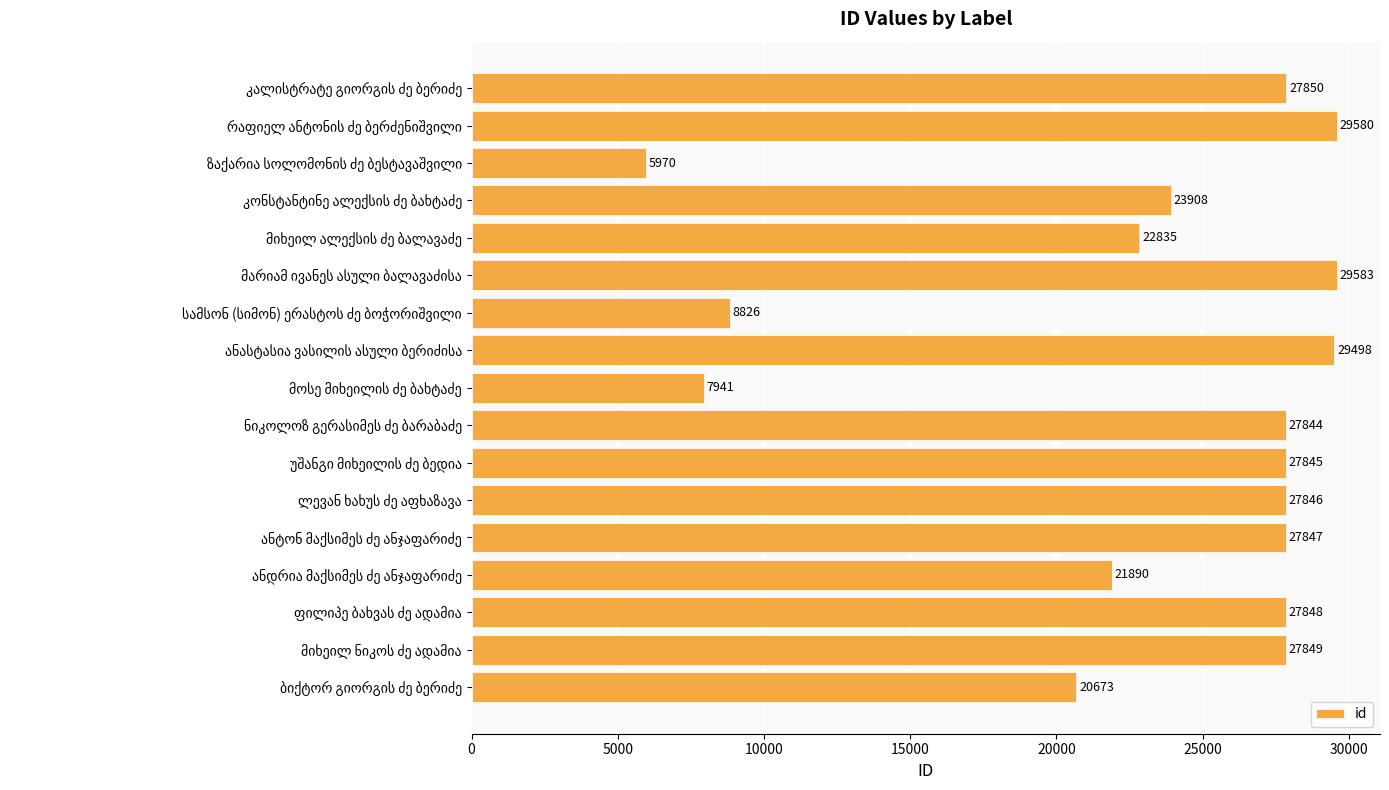

What is the greatest value displayed?

29583